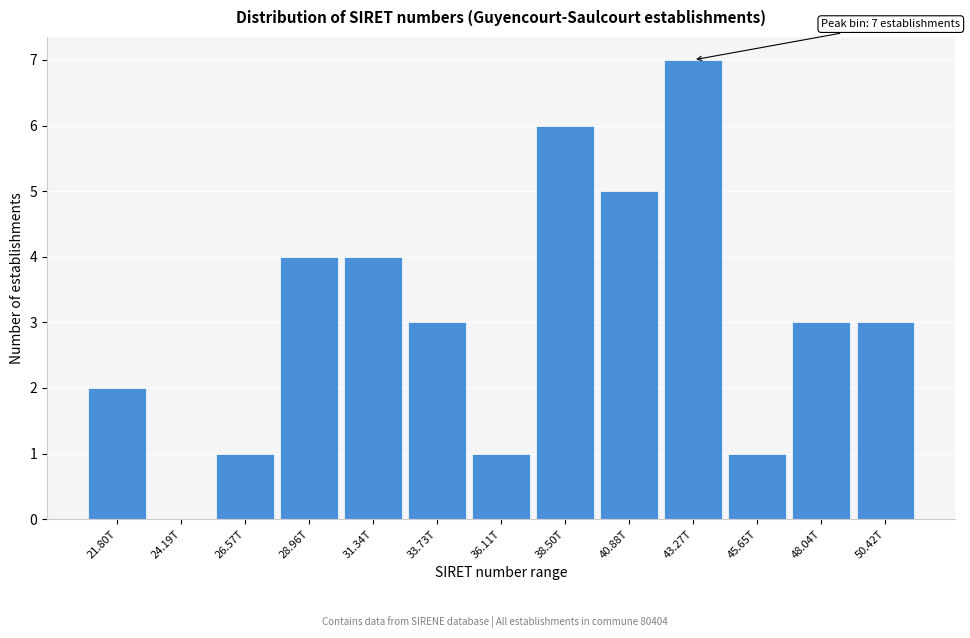

Reading left to right, transcribe all the data shown in this chart.

21.80T=2	24.19T=0	26.57T=1	28.96T=4	31.34T=4	33.73T=3	36.11T=1	38.50T=6	40.88T=5	43.27T=7	45.65T=1	48.04T=3	50.42T=3